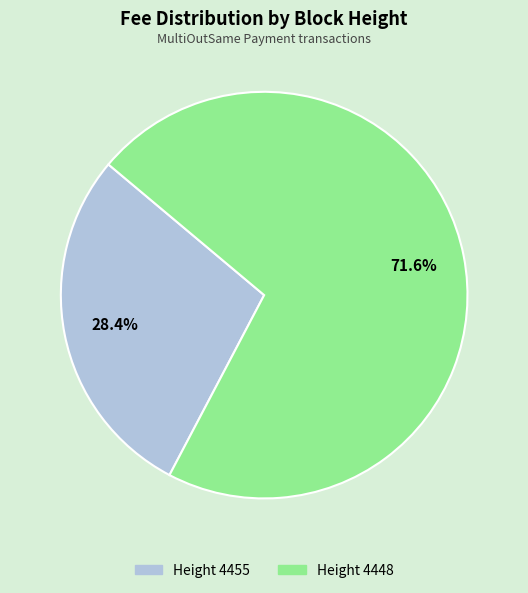

How many segments does this pie chart have?

2